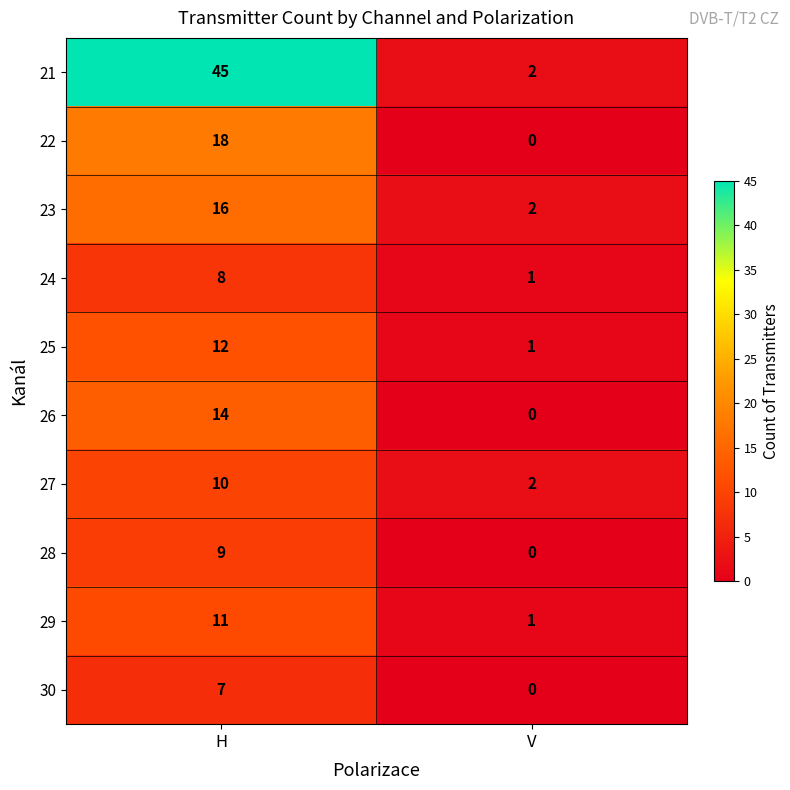

Rank the series at H from lowest to highest value.

30, 24, 28, 27, 29, 25, 26, 23, 22, 21